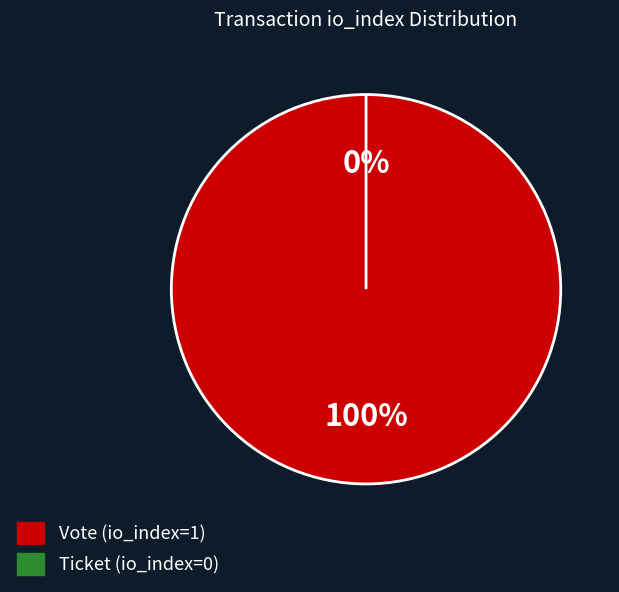

Which category accounts for the majority?

Vote (io_index=1)